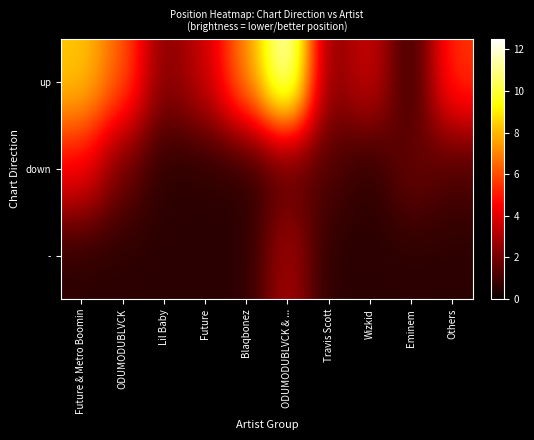

Which category has the lowest value across all series?

Eminem